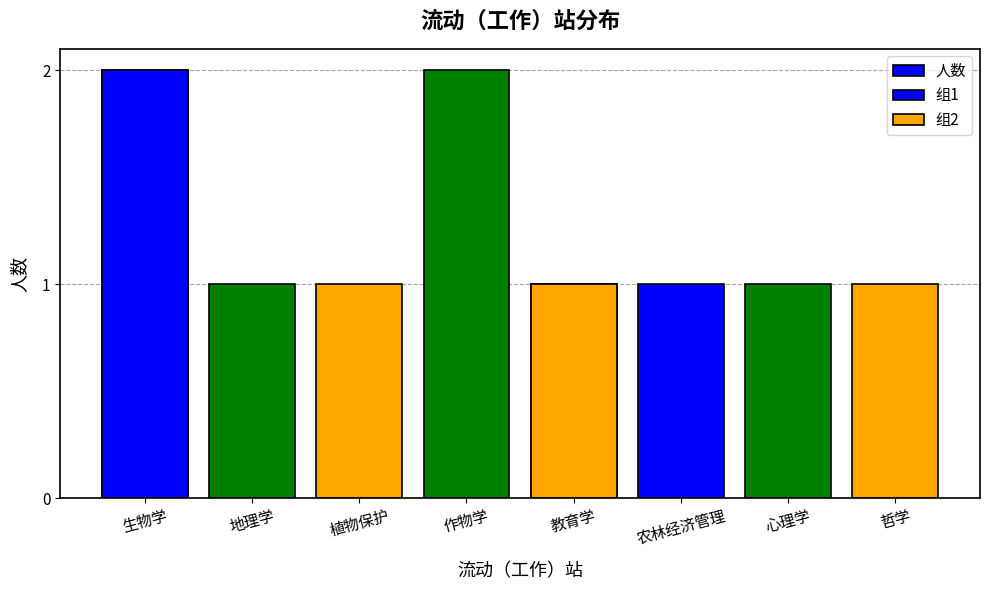

What is the average value?

1